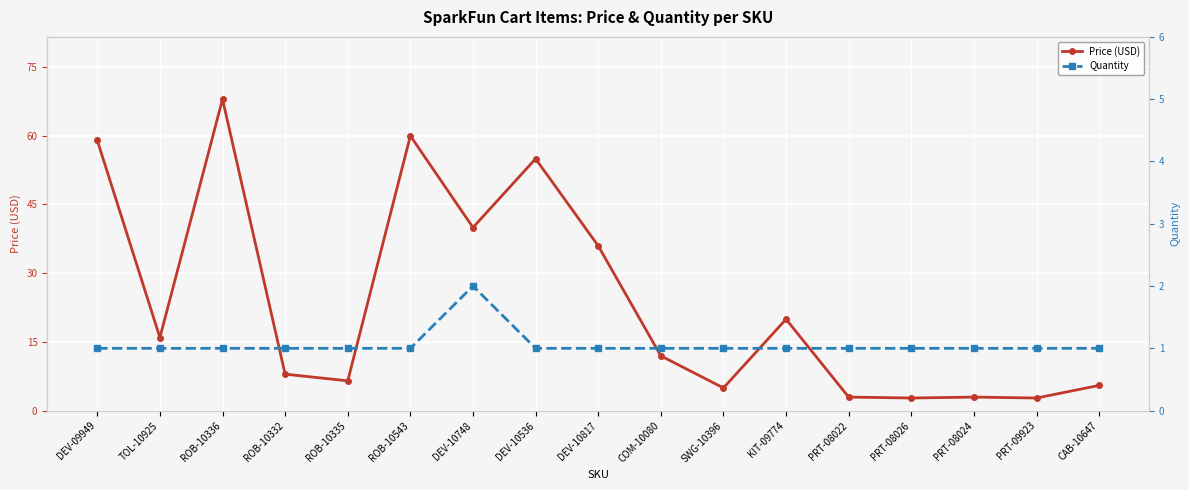

The value of Quantity at PRT-09923 is 0.6. True or false?

False